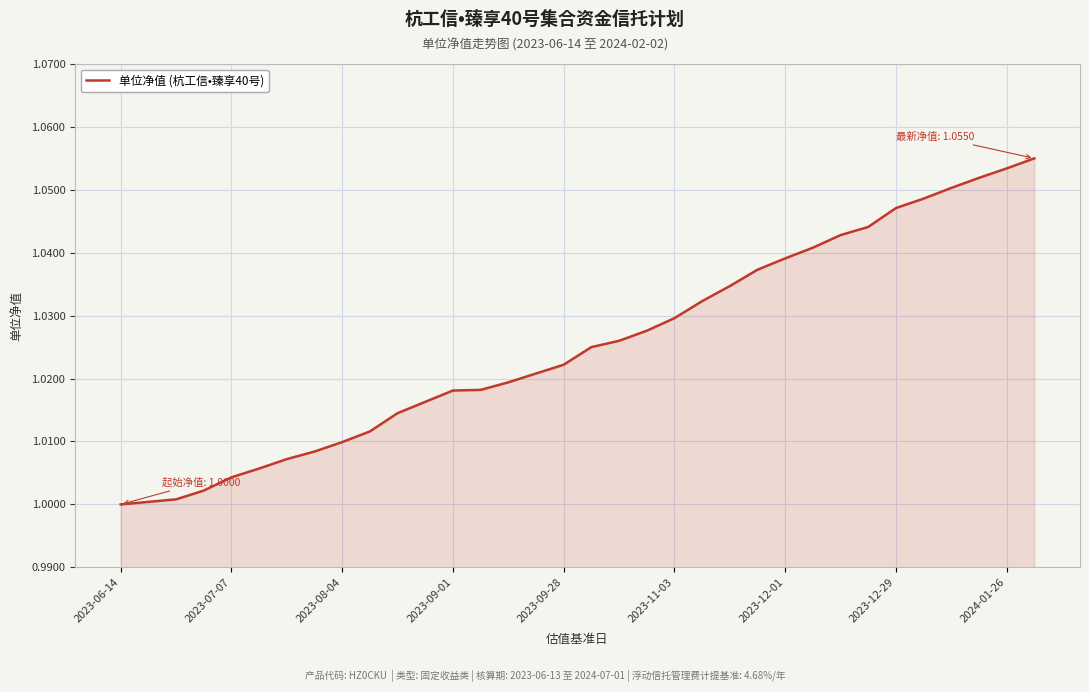

What is the average value?

1.0